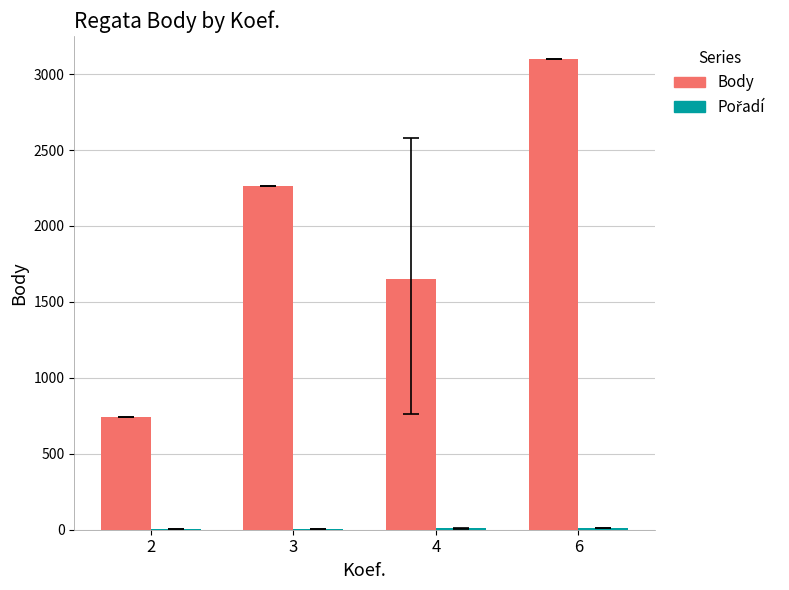

Which series has the largest total across all categories?

Body